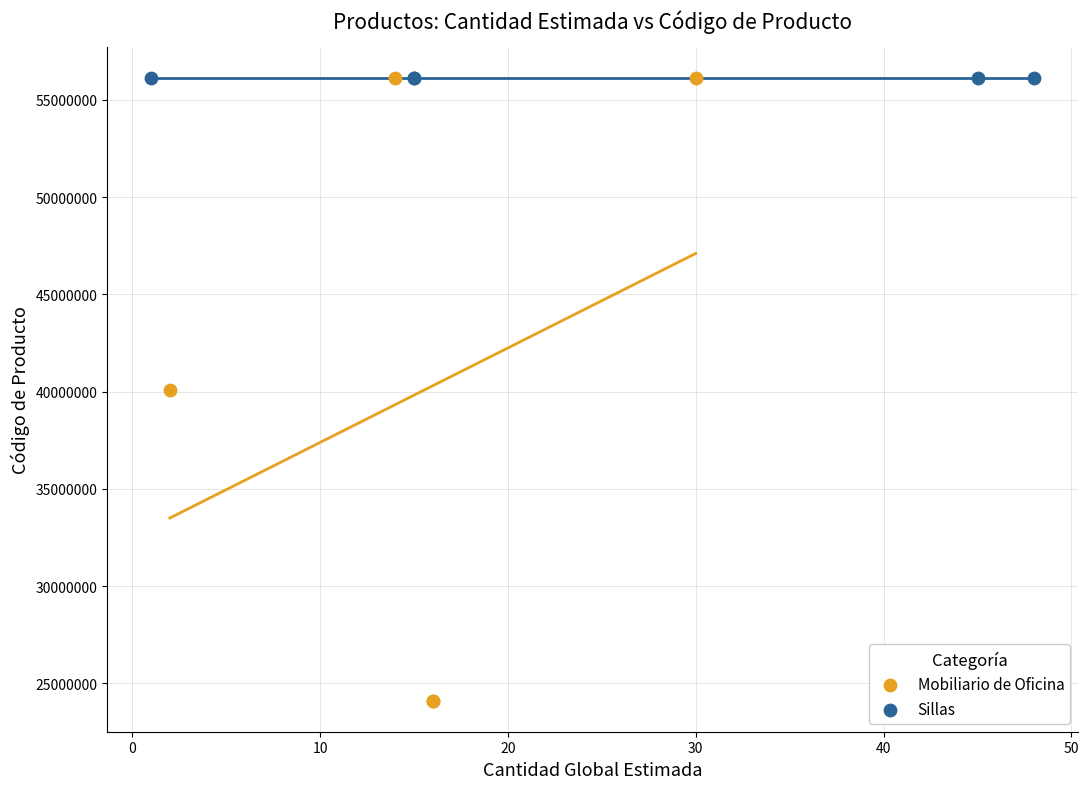

What are all the series names shown in the legend?

Mobiliario de Oficina, Sillas